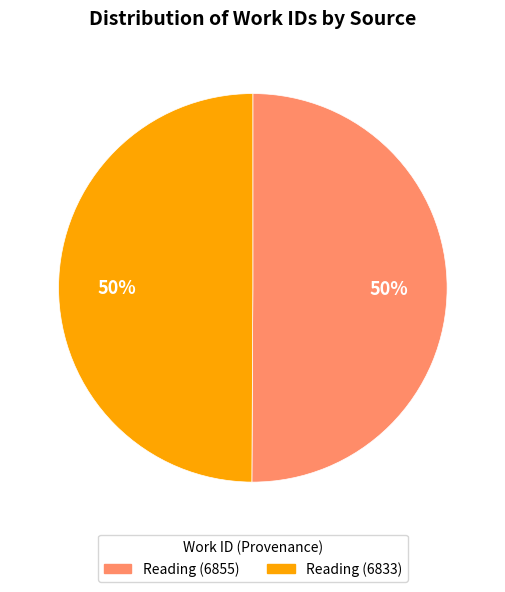

Approximately how many times larger is the value at Reading (6855) compared to Reading (6833)?

1.0